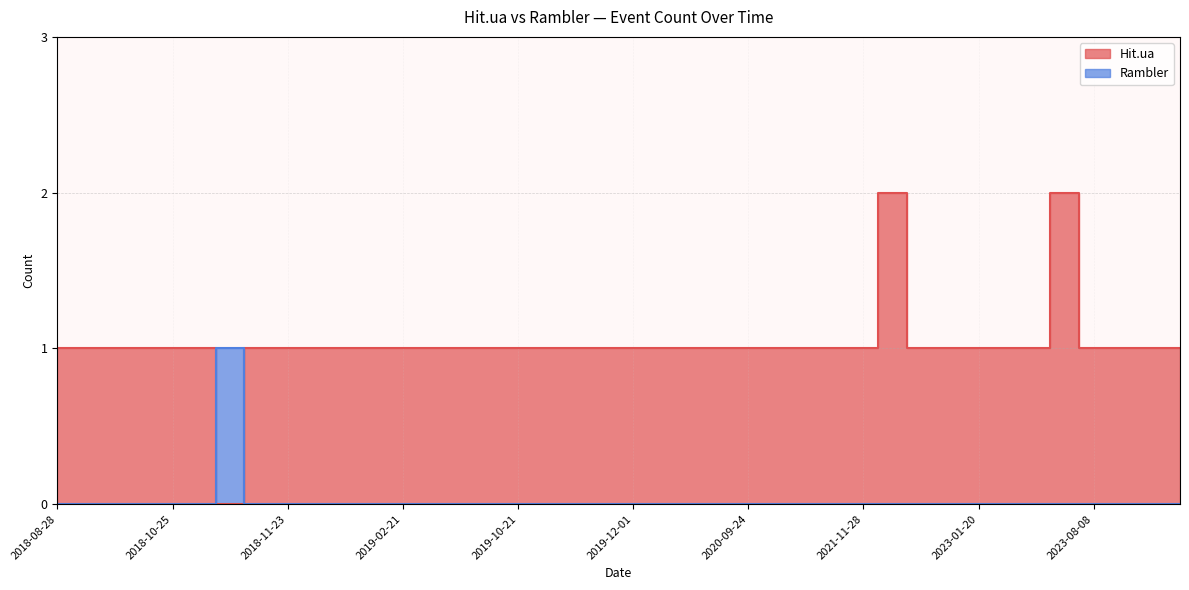

Reading left to right, extract all data points from this chart.

Hit.ua: 1	1	1	1	1	1	0	1	1	1	1	1	1	1	1	1	1	1	1	1	1	1	1	1	1	1	1	1	1	2	1	1	1	1	1	2	1	1	1	1
Rambler: 0	0	0	0	0	0	1	0	0	0	0	0	0	0	0	0	0	0	0	0	0	0	0	0	0	0	0	0	0	0	0	0	0	0	0	0	0	0	0	0